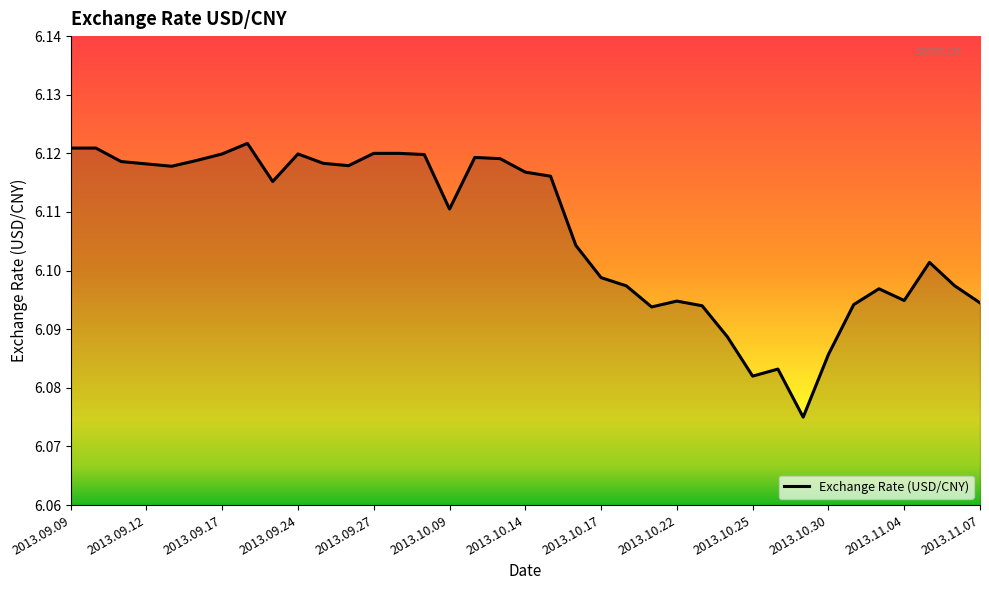

How many lines are shown in the chart?

1